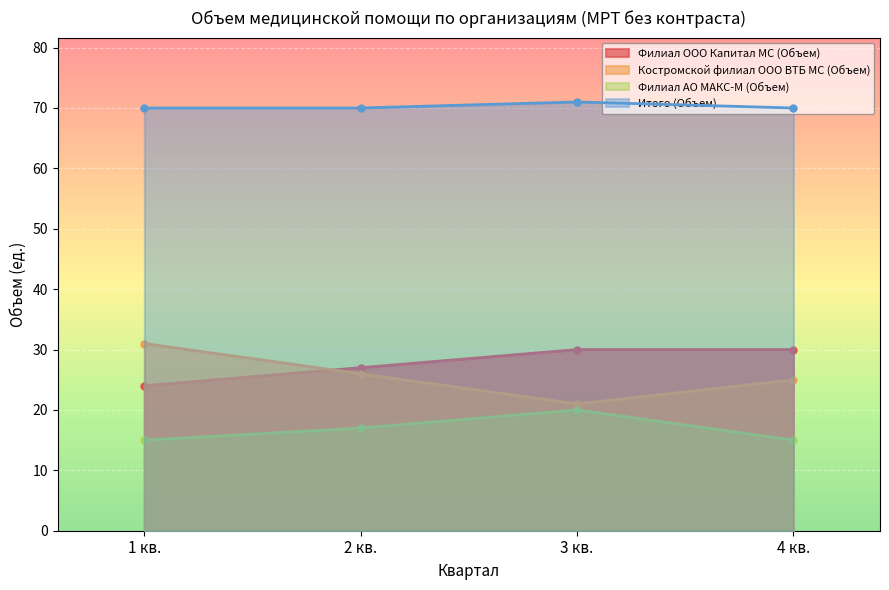

At which category does Филиал АО МАКС-М (Объем) reach its first local peak?

3 кв.